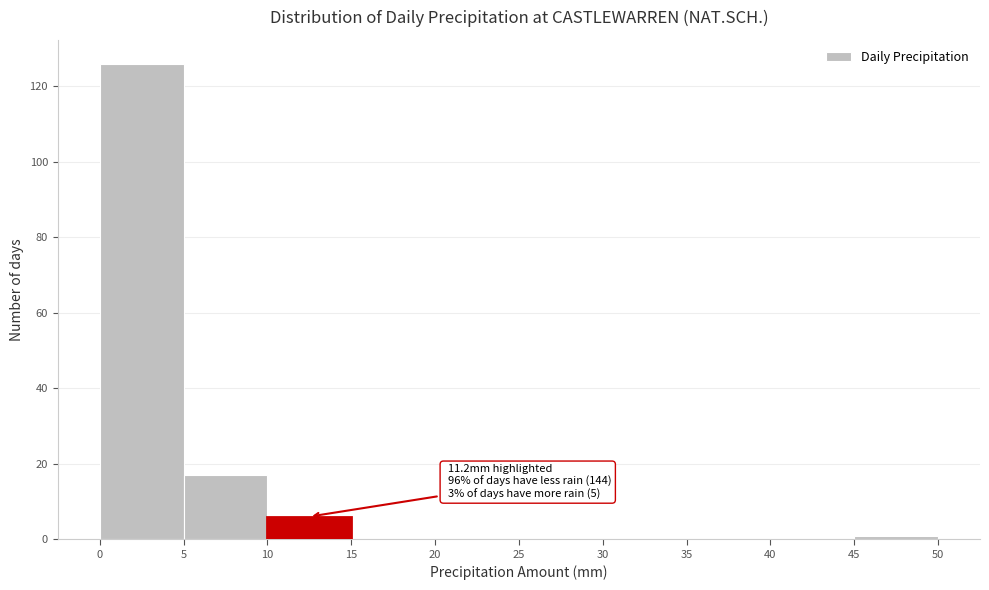

Which range on the x-axis has the tallest bar?

0 to 5